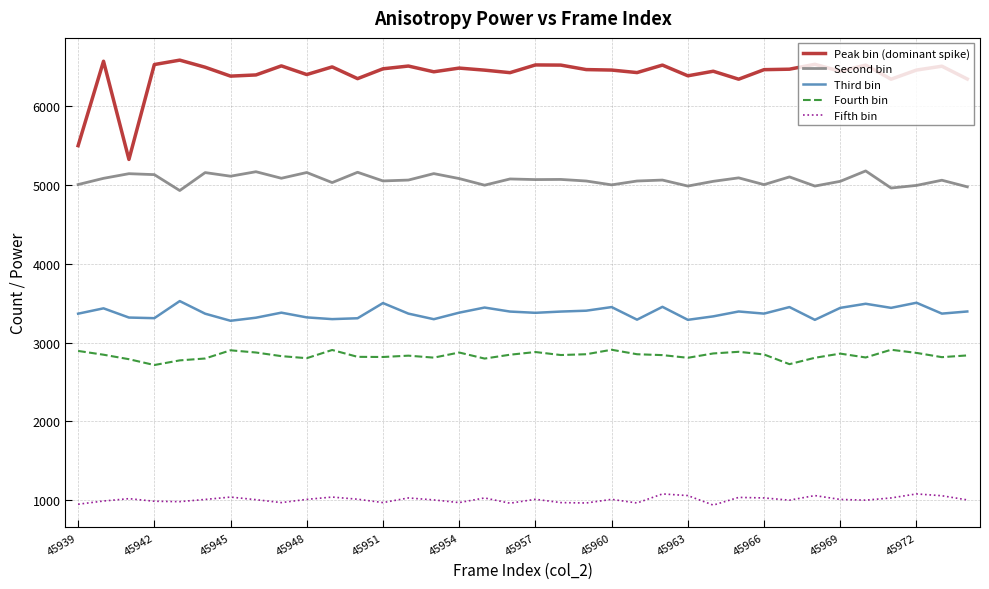

Rank the series by their maximum value, from highest to lowest.

Peak bin (dominant spike), Second bin, Third bin, Fourth bin, Fifth bin